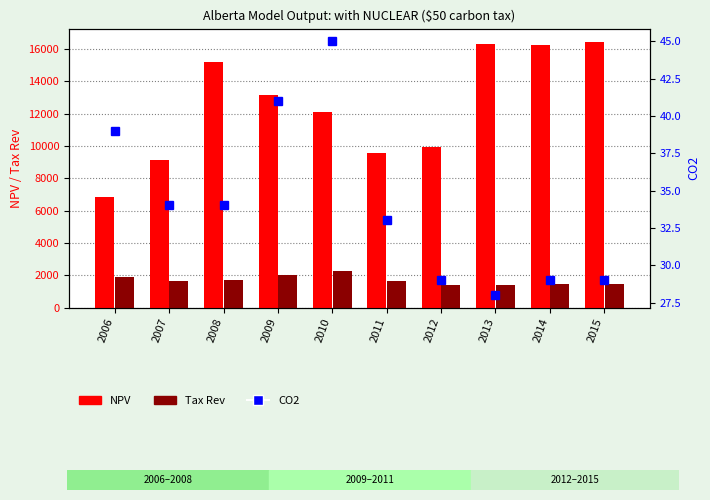

What is the spread (max minus min) of values at 2008?

15189